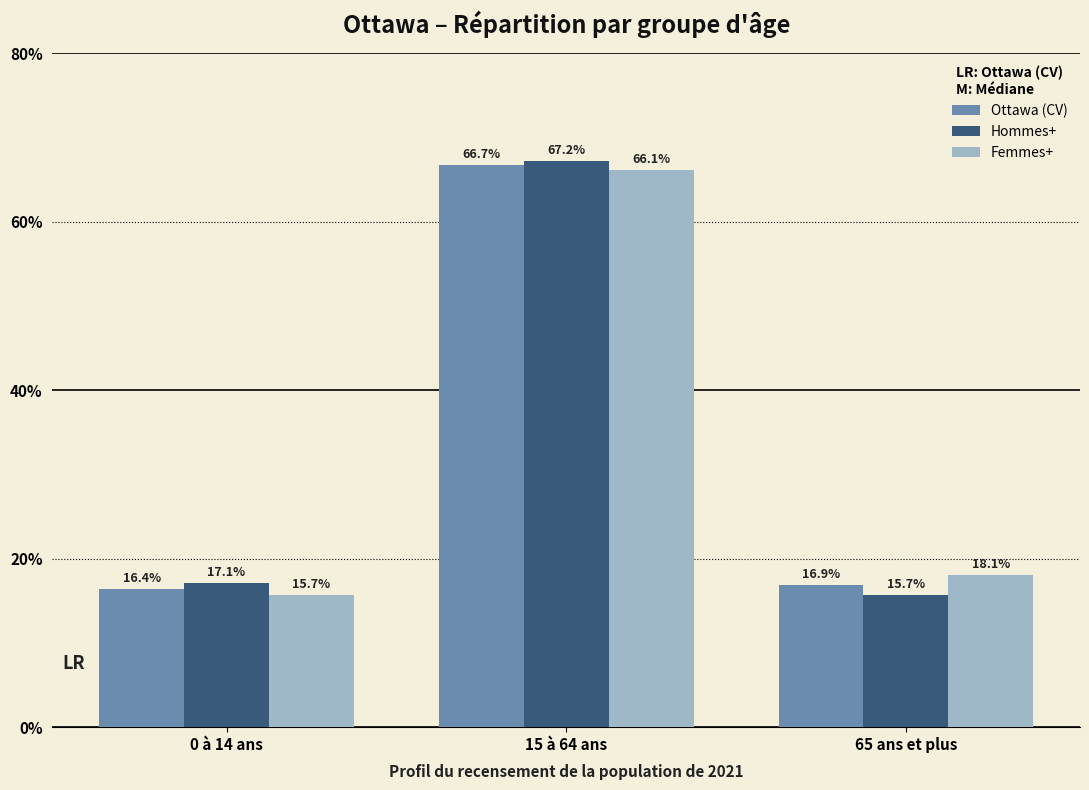

The Hommes+ series shows 17.1 at 0 à 14 ans. True or false?

True